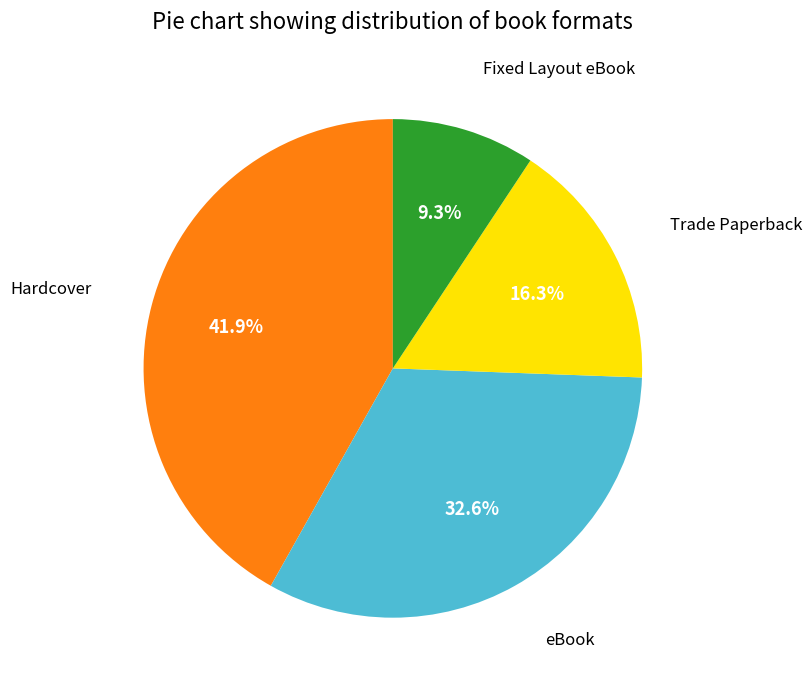

To the nearest percent, what portion does Fixed Layout eBook represent?

9%